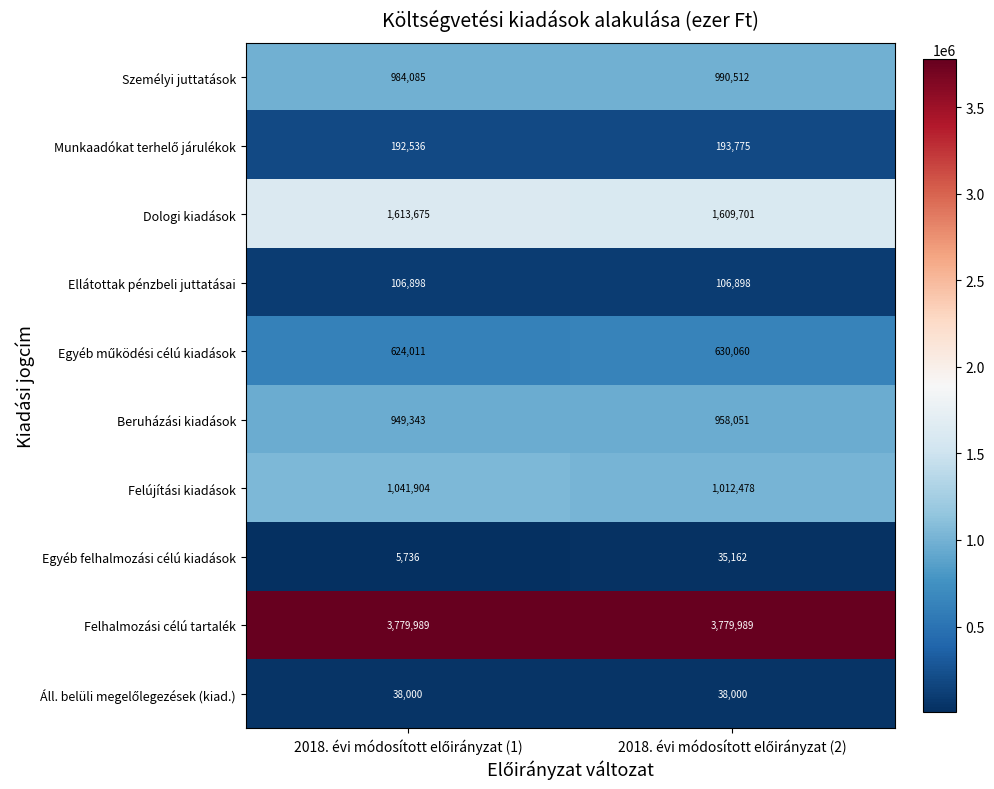

What is the lowest value of the Személyi juttatások series?

984085